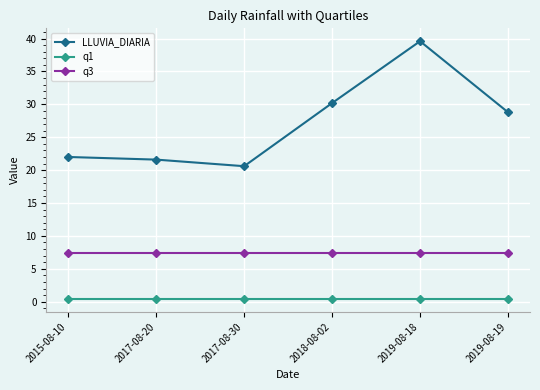

What is the label of the 3rd point from the left?

2017-08-30